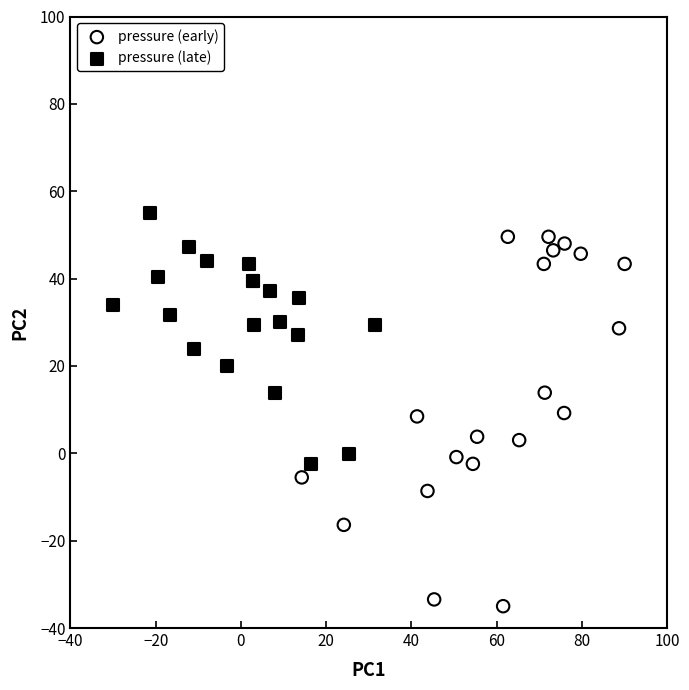

Which series has the widest spread of Y values?

pressure (early)